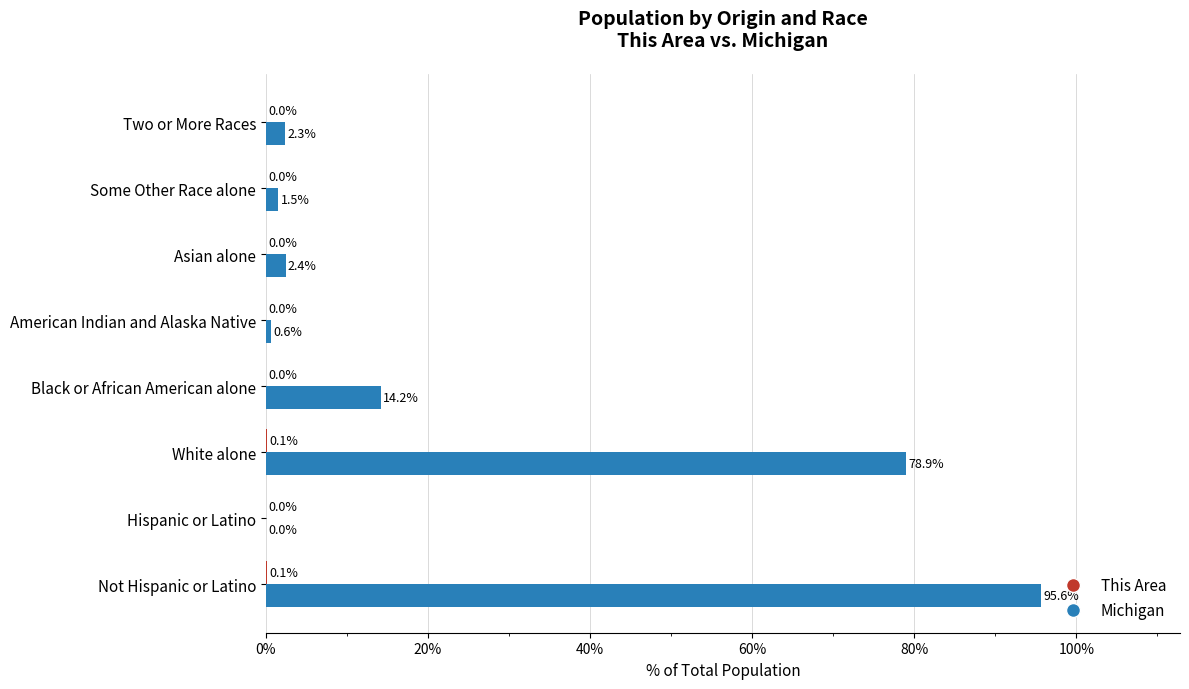

Between Hispanic or Latino and Two or More Races, which series saw the biggest shift?

Michigan